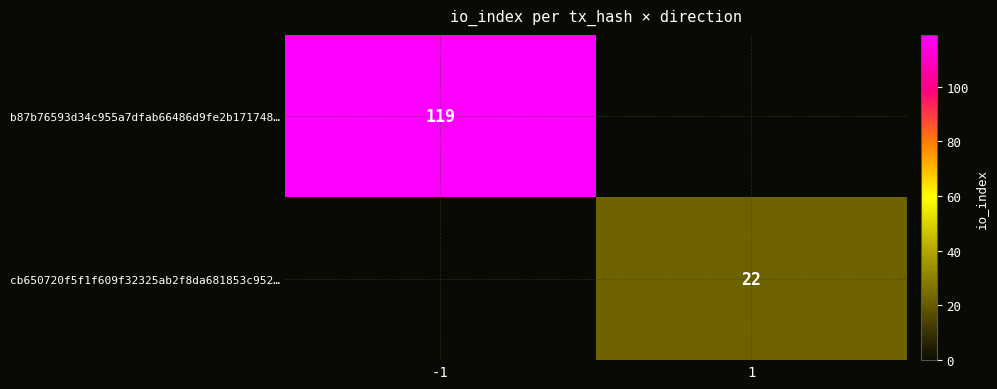

At how many categories does at least one series exceed 22?

1